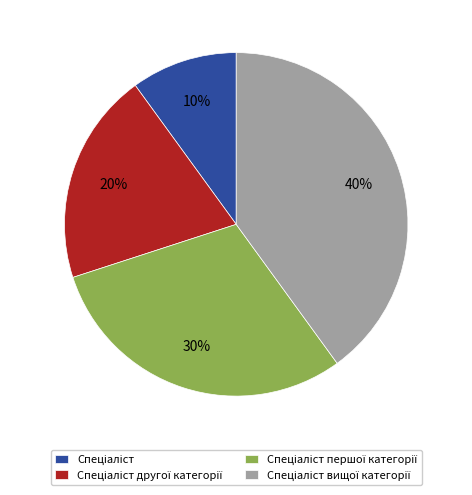

Is there any slice that represents more than half of the pie?

No